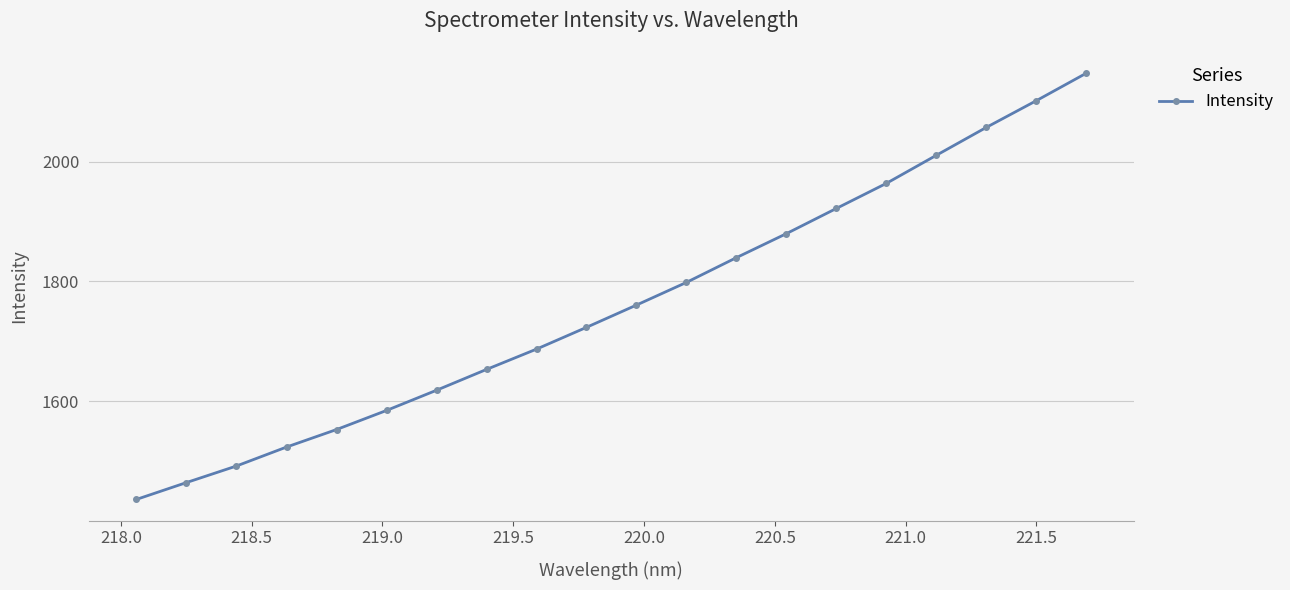

How many lines are shown in the chart?

1